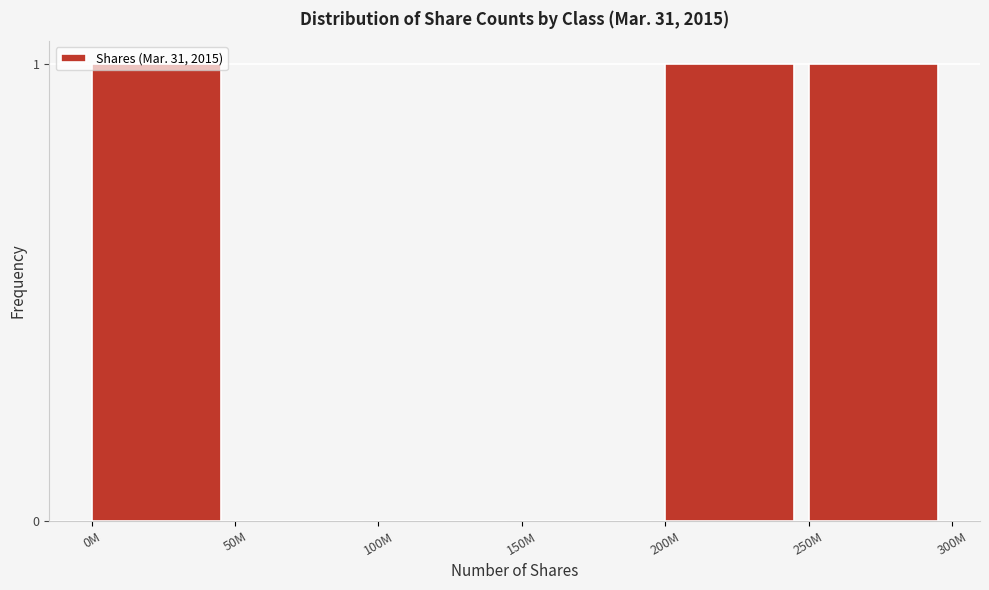

The value at 50M is -1. True or false?

False